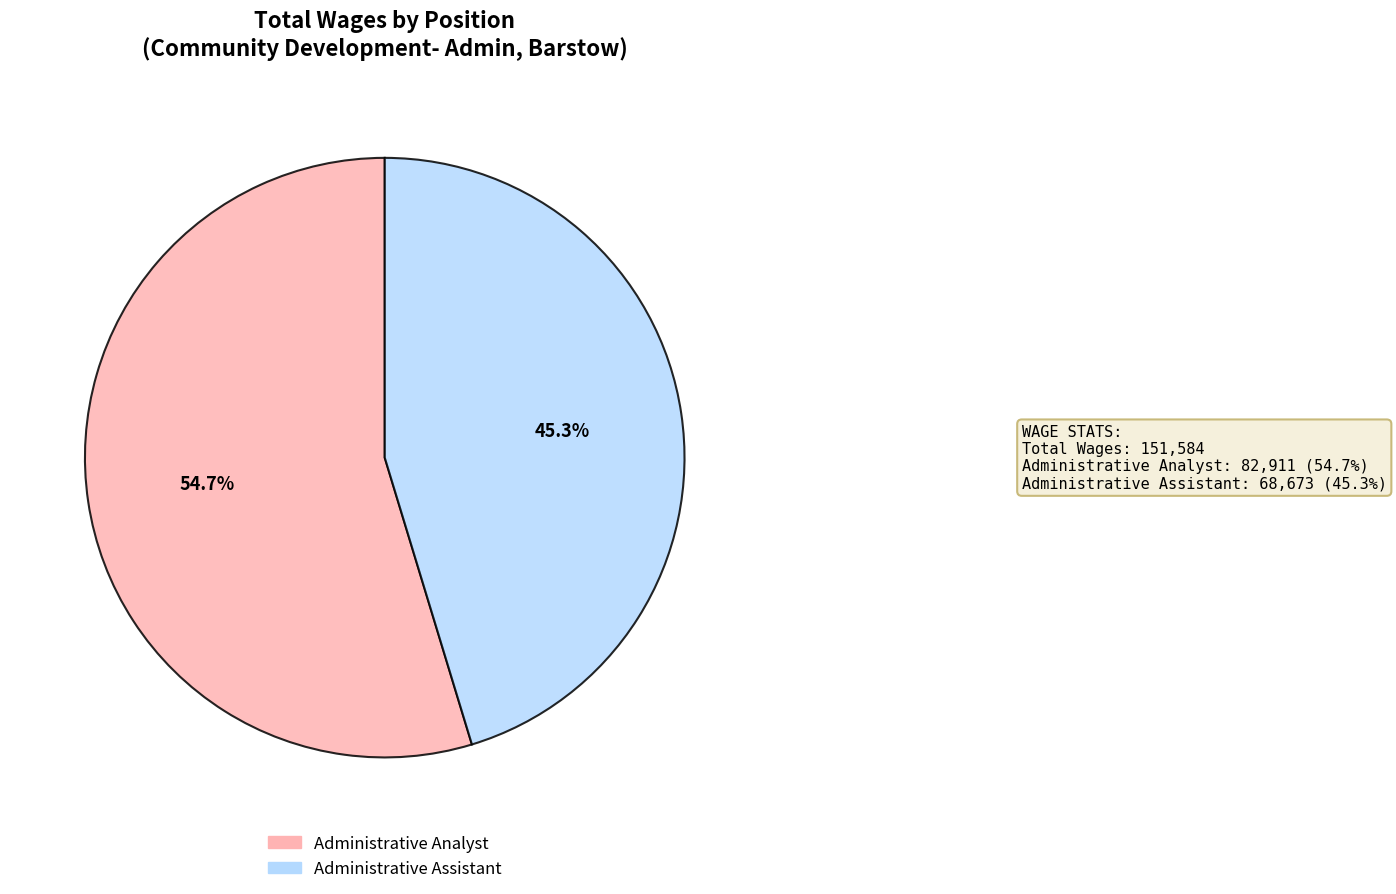

How many segments does this pie chart have?

2